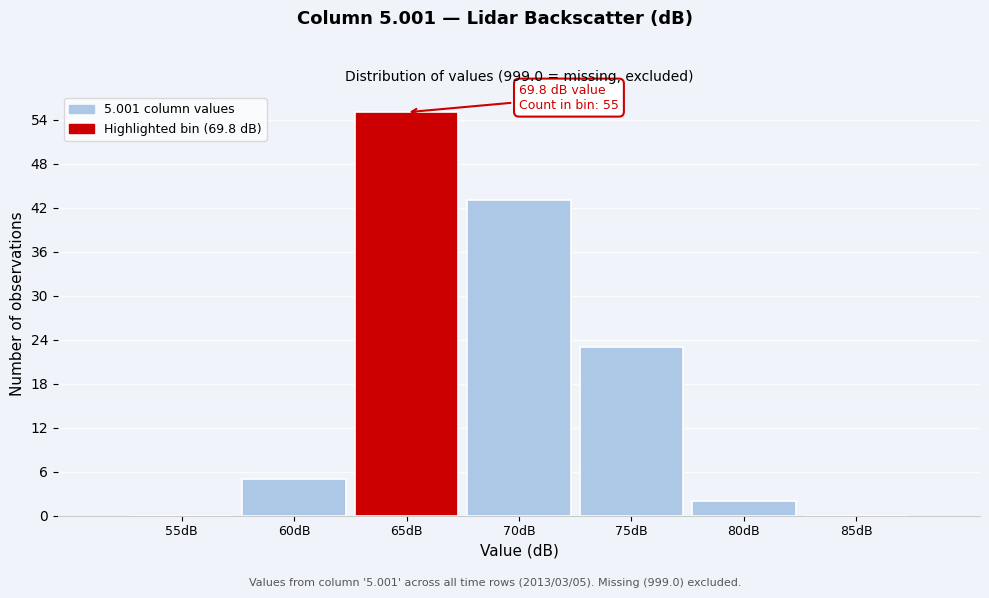

Reading right to left, list all the values displayed in this chart.

85dB=0	80dB=2	75dB=23	70dB=43	65dB=55	60dB=5	55dB=0